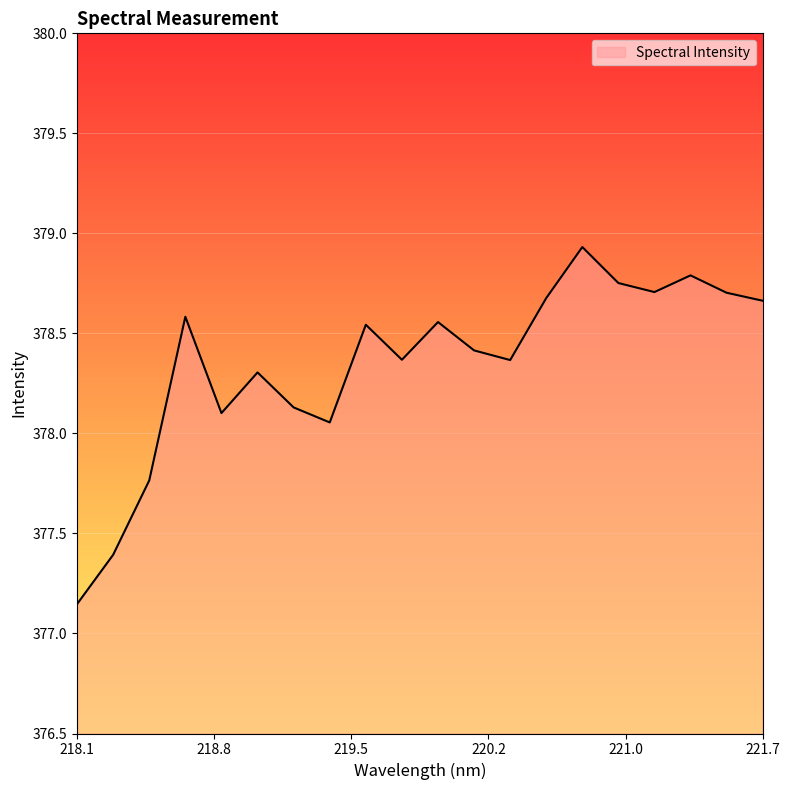

What is the difference between the maximum and minimum values?

1.8